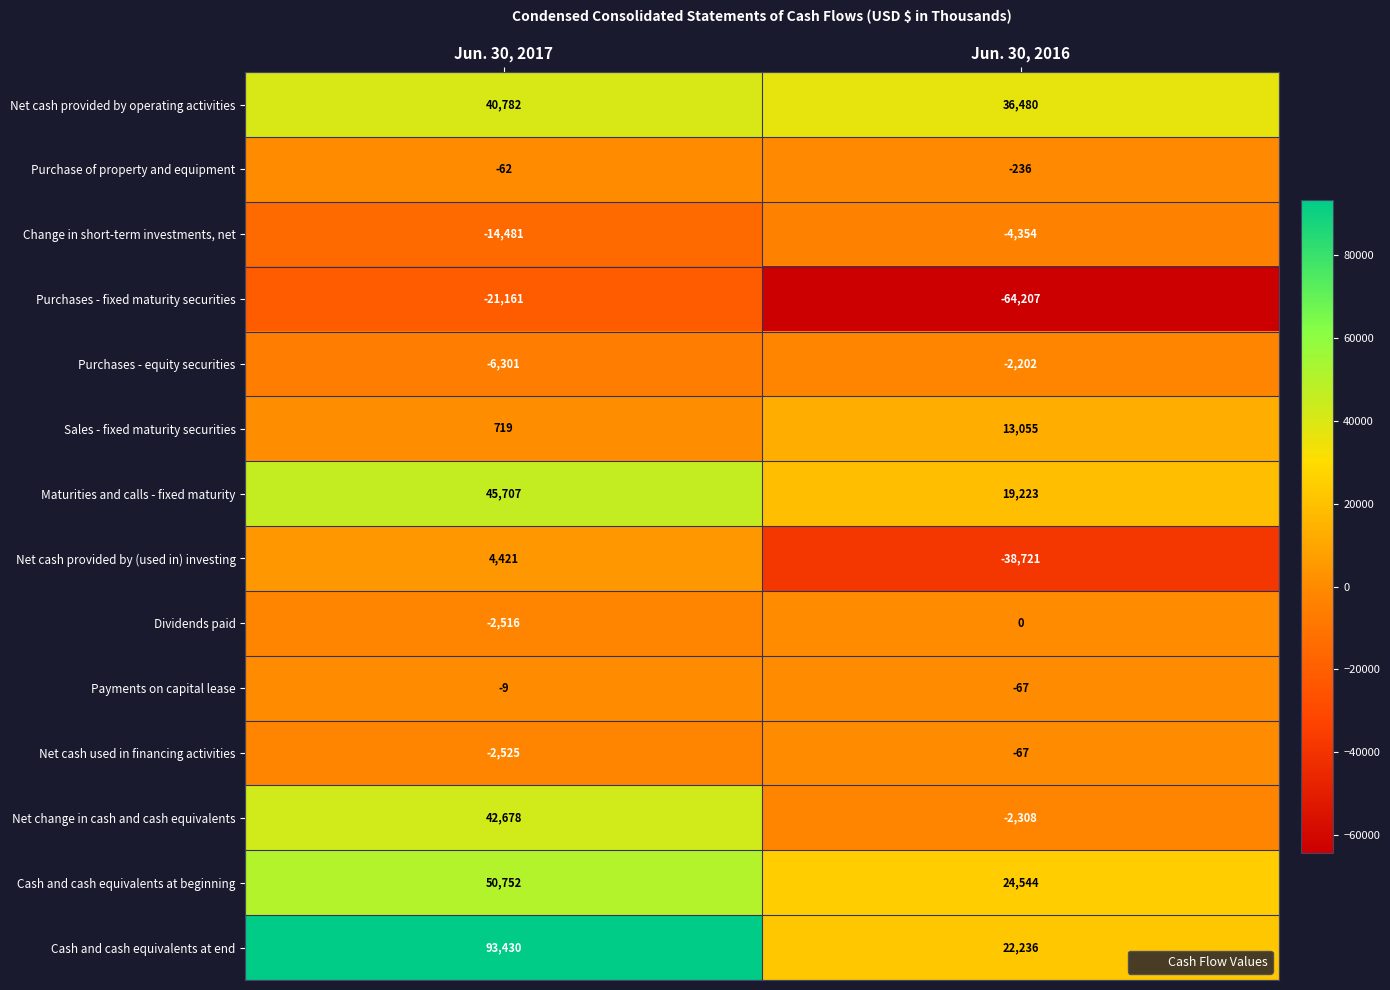

Rank the series at Jun. 30, 2017 from lowest to highest value.

Purchases - fixed maturity securities, Change in short-term investments, net, Purchases - equity securities, Net cash used in financing activities, Dividends paid, Purchase of property and equipment, Payments on capital lease, Sales - fixed maturity securities, Net cash provided by (used in) investing, Net cash provided by operating activities, Net change in cash and cash equivalents, Maturities and calls - fixed maturity, Cash and cash equivalents at beginning, Cash and cash equivalents at end